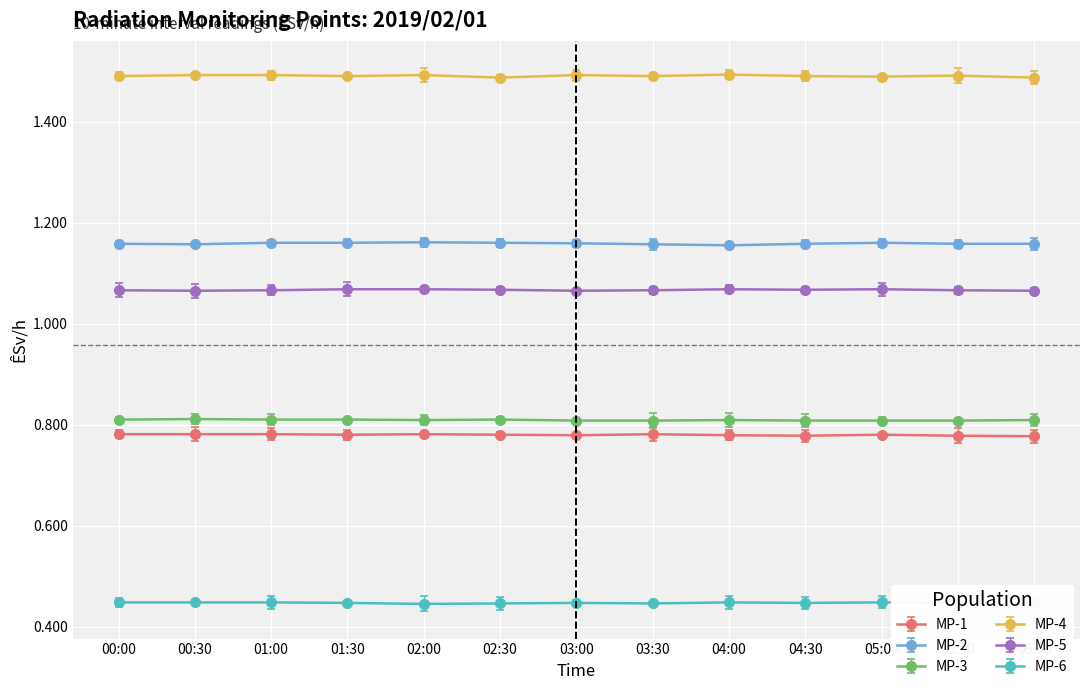

What is the label of the 9th point from the left?

04:00